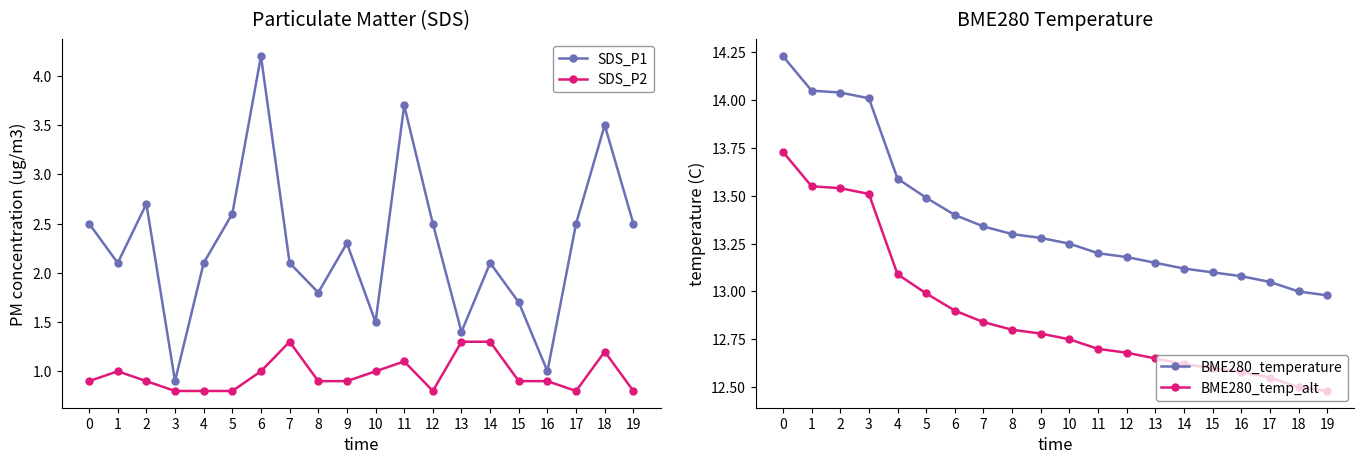

Reading right to left, list all the values displayed in this chart.

SDS_P1: 2.5	3.5	2.5	1.0	1.7	2.1	1.4	2.5	3.7	1.5	2.3	1.8	2.1	4.2	2.6	2.1	0.9	2.7	2.1	2.5
SDS_P2: 0.8	1.2	0.8	0.9	0.9	1.3	1.3	0.8	1.1	1.0	0.9	0.9	1.3	1.0	0.8	0.8	0.8	0.9	1.0	0.9
BME280_temperature: 13.0	13.0	13.1	13.1	13.1	13.1	13.2	13.2	13.2	13.2	13.3	13.3	13.3	13.4	13.5	13.6	14.0	14.0	14.1	14.2
BME280_temp_alt: 12.5	12.5	12.6	12.6	12.6	12.6	12.7	12.7	12.7	12.8	12.8	12.8	12.8	12.9	13.0	13.1	13.5	13.5	13.6	13.7